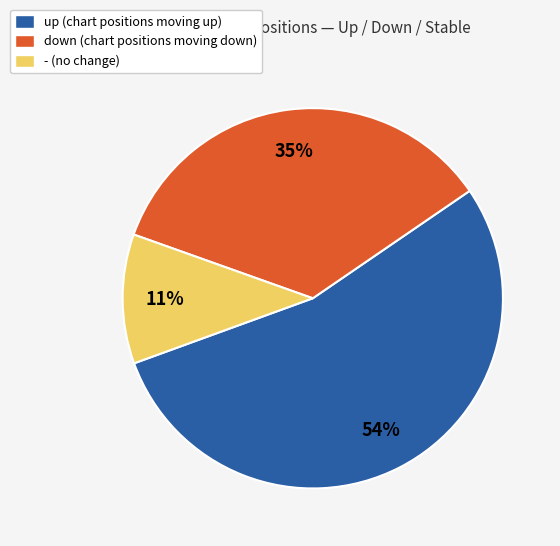

Which slice is the largest?

up